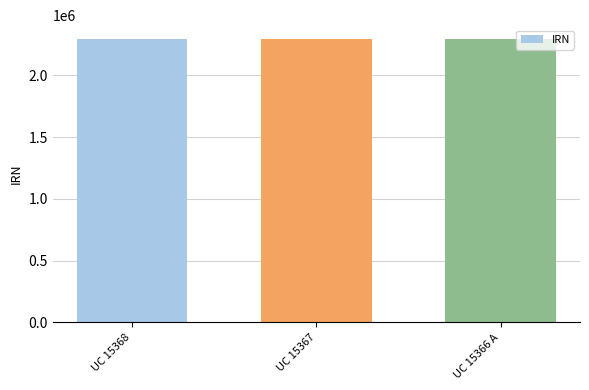

What is the maximum value shown in the chart?

2291472